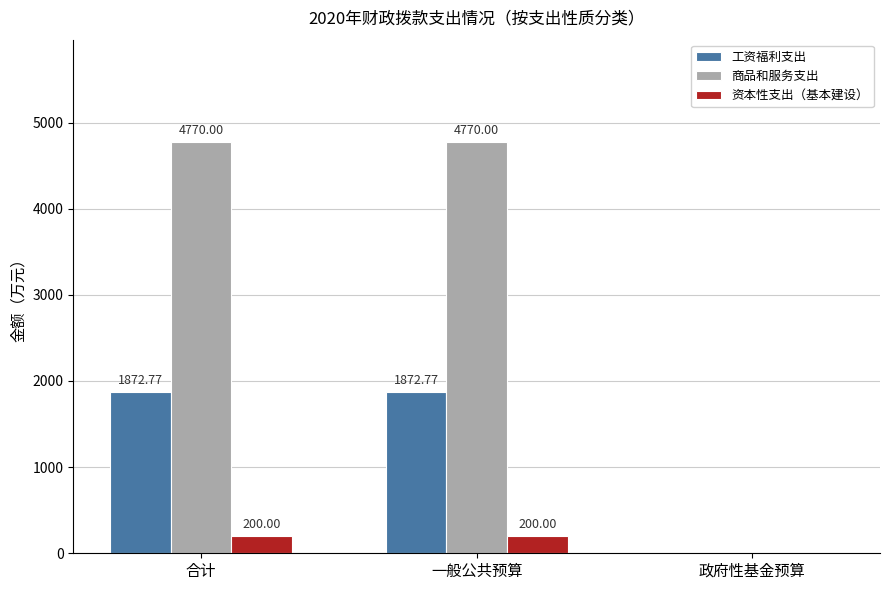

Which series has the largest total across all categories?

商品和服务支出